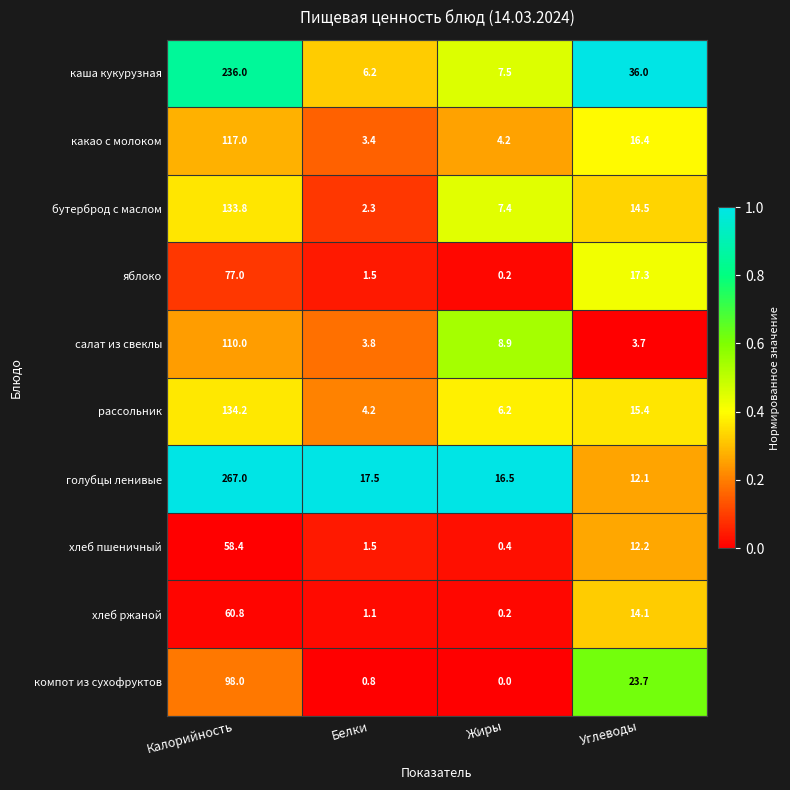

What is the greatest value displayed?

267.0